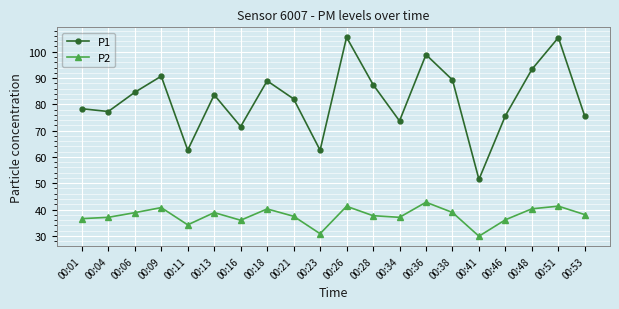

What is the value of the P1 point at the 17th from the left?

75.7